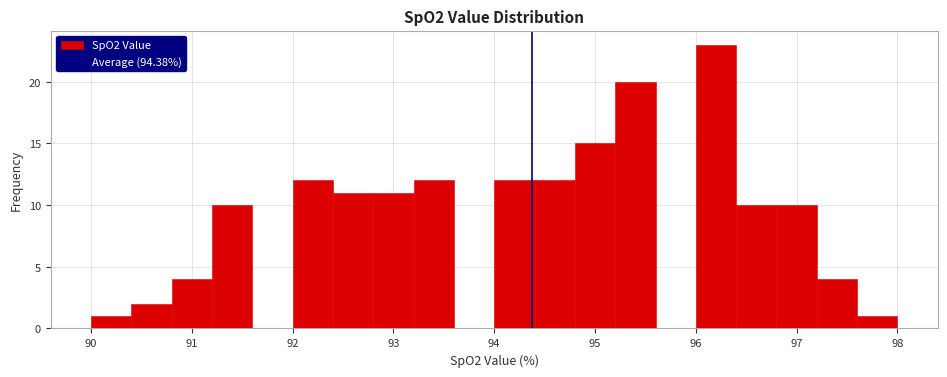

Reading left to right, transcribe this chart: for each bar, give the range it covers on the x-axis and its height. The values are not printed on the chart, so give them approximately, as read against the axis.

90.0 to 90.4: 1
90.4 to 90.8: 2
90.8 to 91.2: 4
91.2 to 91.6: 10
91.6 to 92.0: 0
92.0 to 92.4: 12
92.4 to 92.8: 11
92.8 to 93.2: 11
93.2 to 93.6: 12
93.6 to 94.0: 0
94.0 to 94.4: 12
94.4 to 94.8: 12
94.8 to 95.2: 15
95.2 to 95.6: 20
95.6 to 96.0: 0
96.0 to 96.4: 23
96.4 to 96.8: 10
96.8 to 97.2: 10
97.2 to 97.6: 4
97.6 to 98.0: 1